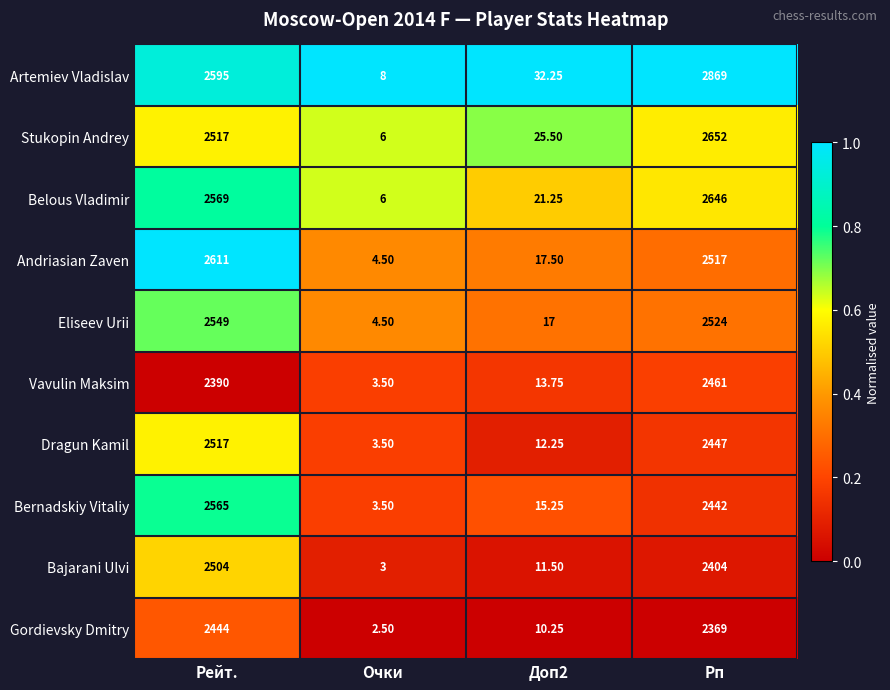

Which series has the largest range (max minus min)?

Artemiev Vladislav